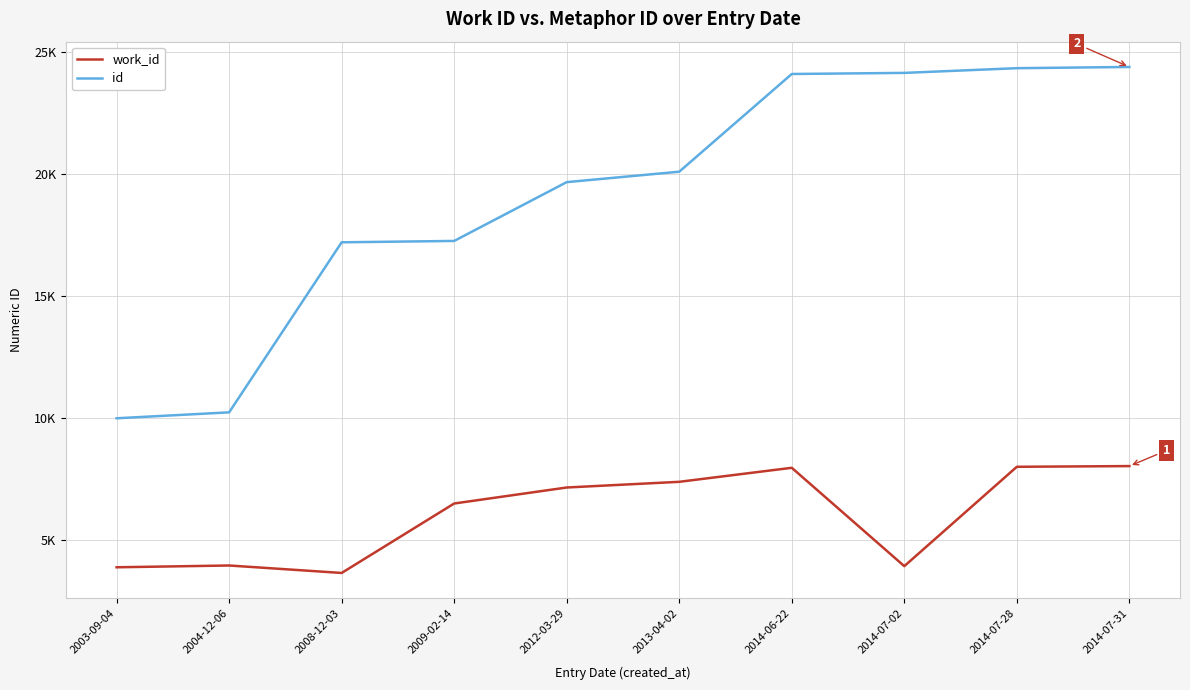

Where does the id series first go above 20085?

2014-06-22